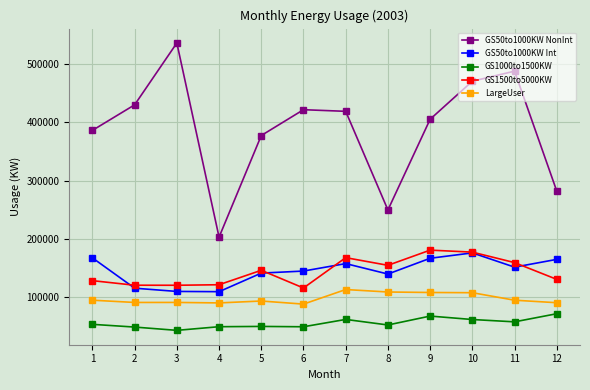

True or false: GS1500to5000KW has more than 0 points higher than both neighbors.

True